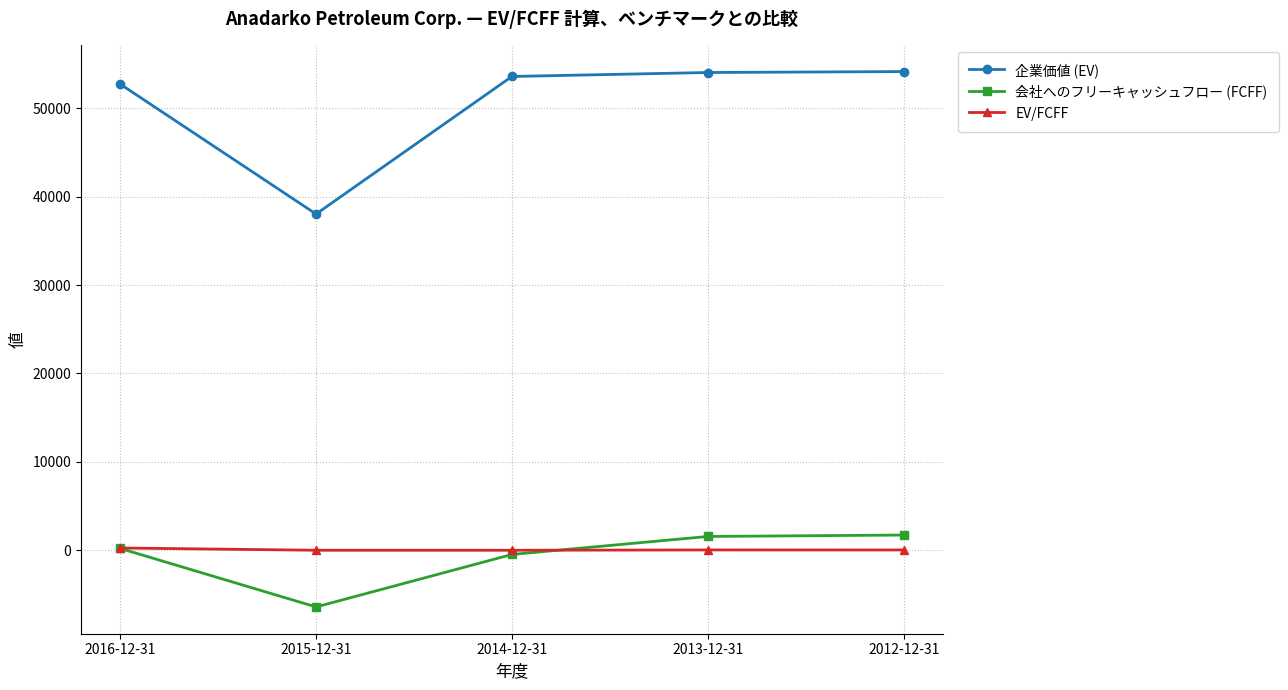

What is the sum of all 会社へのフリーキャッシュフロー (FCFF) values?

-3406.0